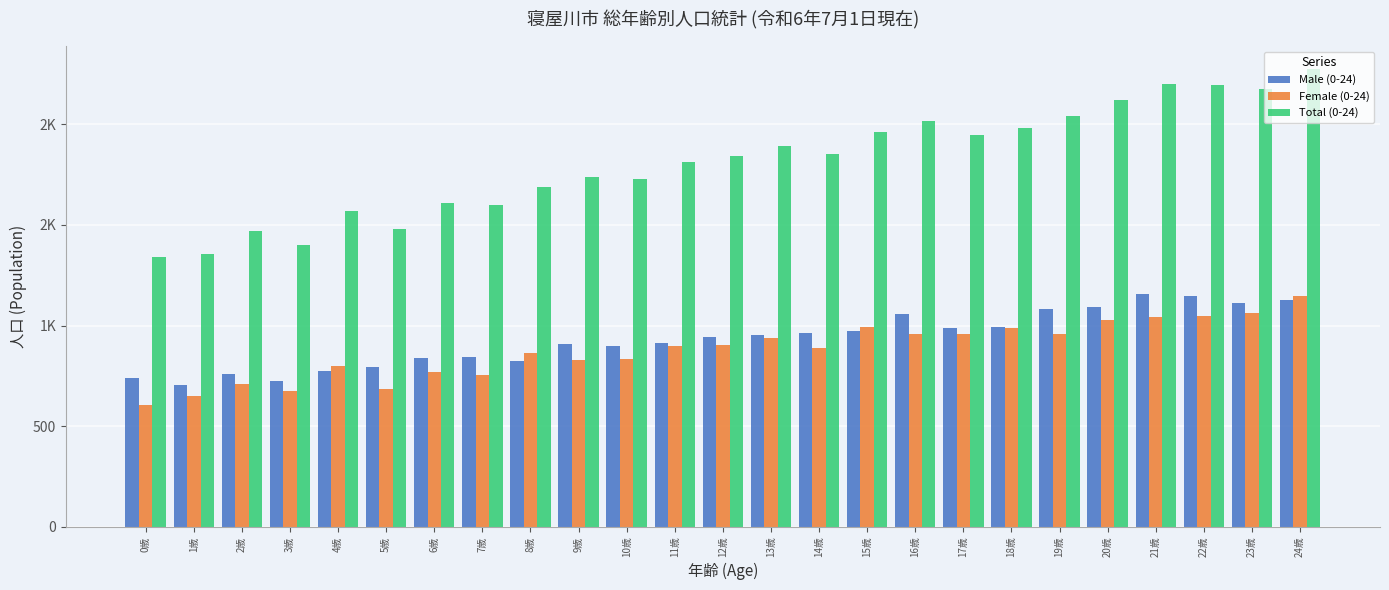

Are the bars horizontal?

No